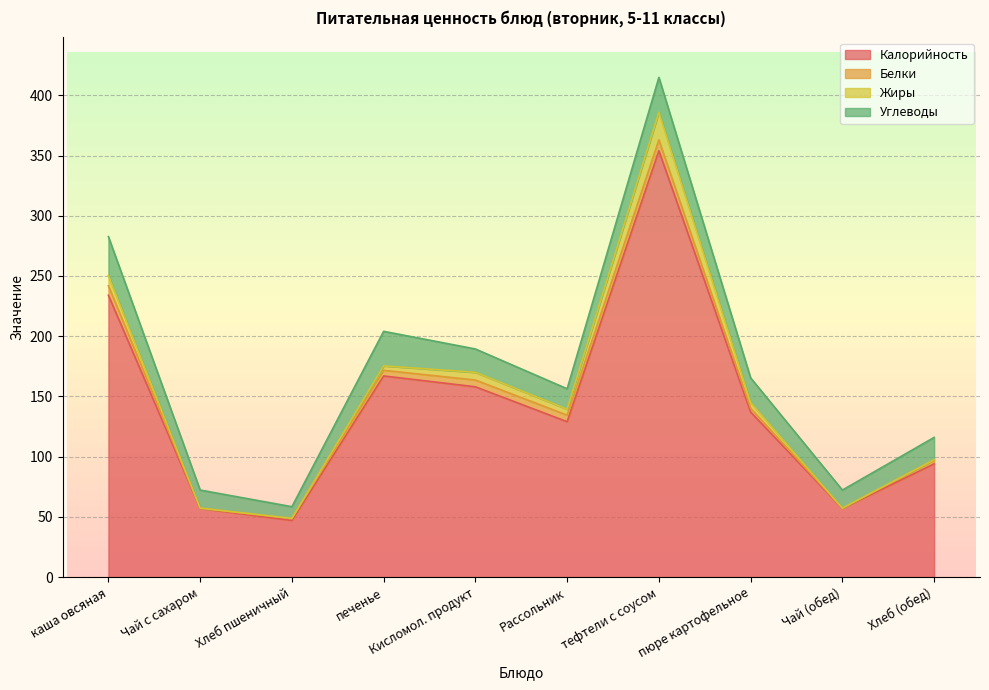

At how many categories does at least one series exceed 106?

6